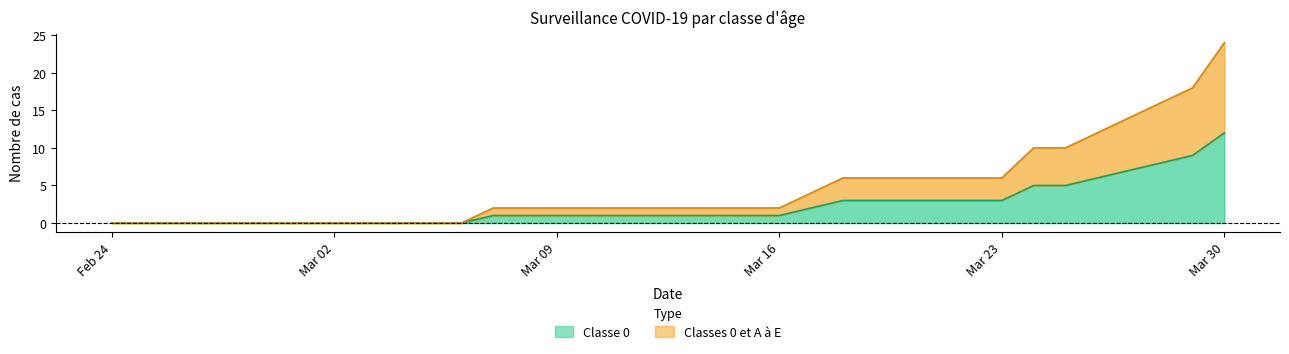

What is the sum of all Classes 0 et A à E values?

164